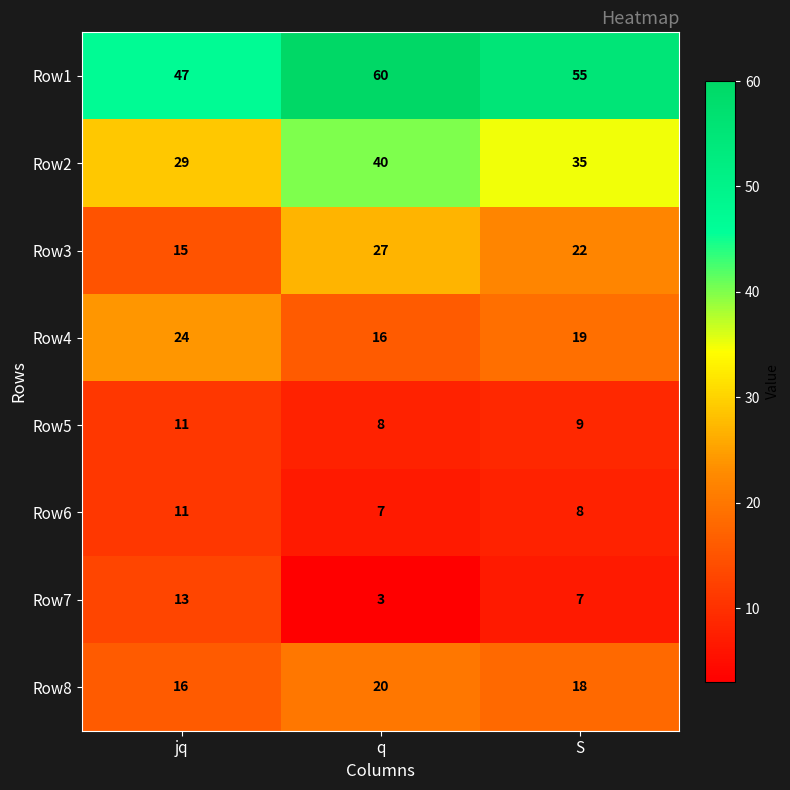

Reading left to right, extract all data points from this chart.

Row1: jq=47	q=60	S=55
Row2: jq=29	q=40	S=35
Row3: jq=15	q=27	S=22
Row4: jq=24	q=16	S=19
Row5: jq=11	q=8	S=9
Row6: jq=11	q=7	S=8
Row7: jq=13	q=3	S=7
Row8: jq=16	q=20	S=18